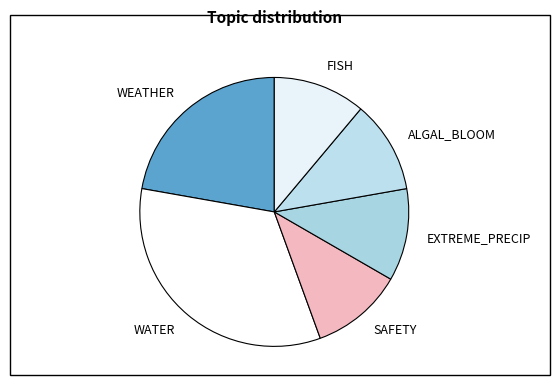

Combined, do FISH and ALGAL_BLOOM account for over 50%?

No